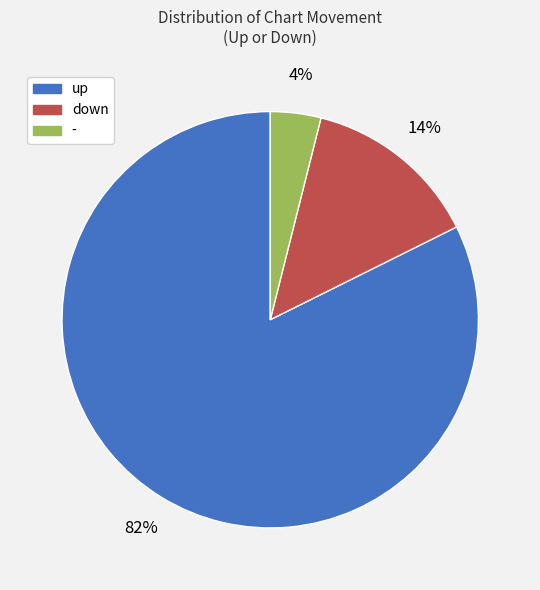

What percentage is the - slice, to the nearest percent?

4%